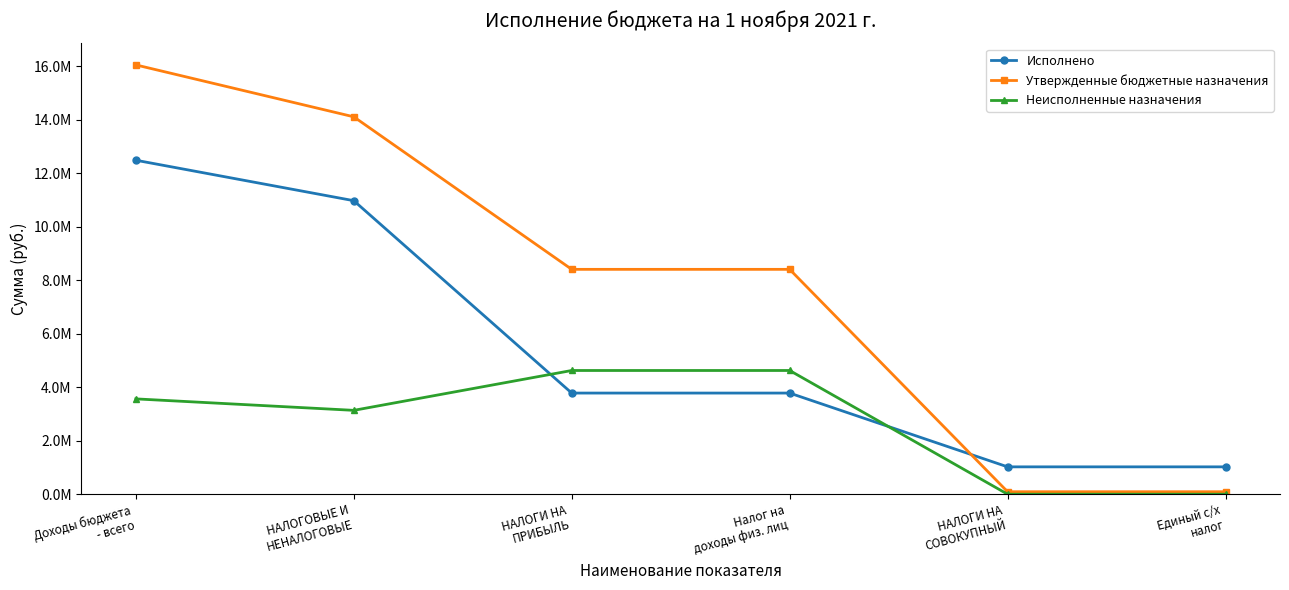

At which category is the sum across all series the highest?

Доходы бюджета
- всего